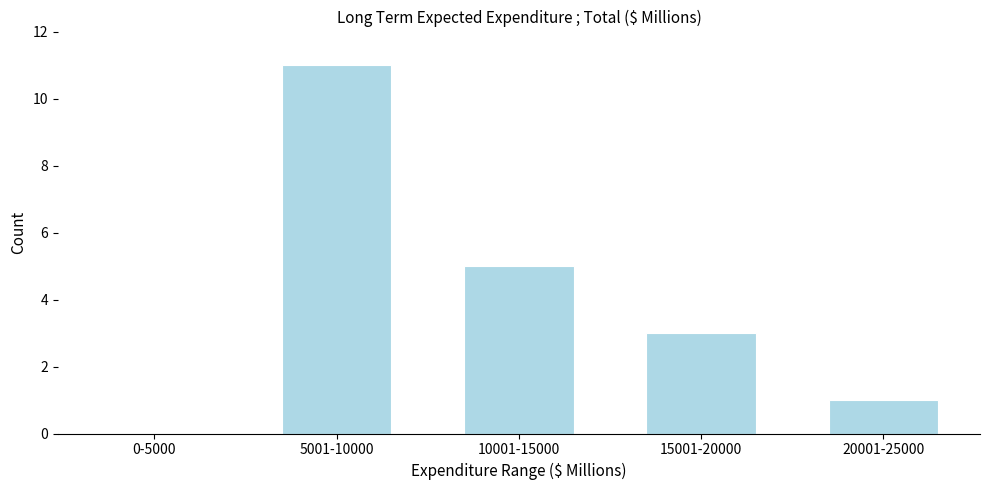

Reading right to left, what are all the values shown in this chart?

20001-25000=1	15001-20000=3	10001-15000=5	5001-10000=11	0-5000=0